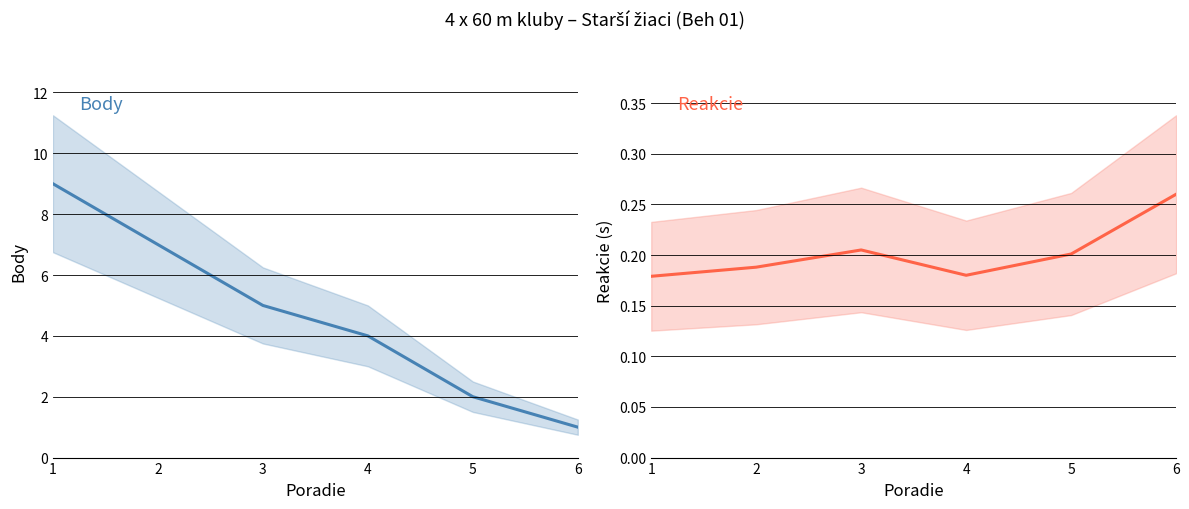

What are all the series names shown in the legend?

Body, Reakcie